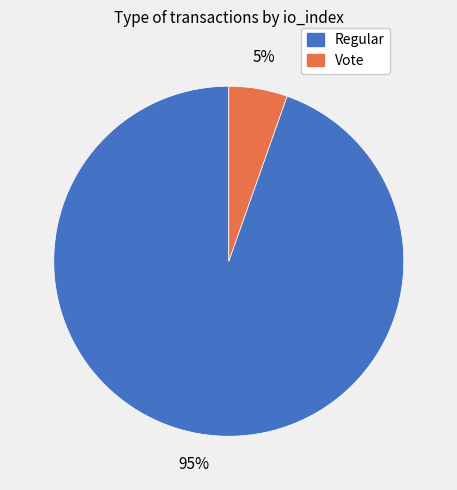

Rank the categories by value from highest to lowest.

Regular, Vote